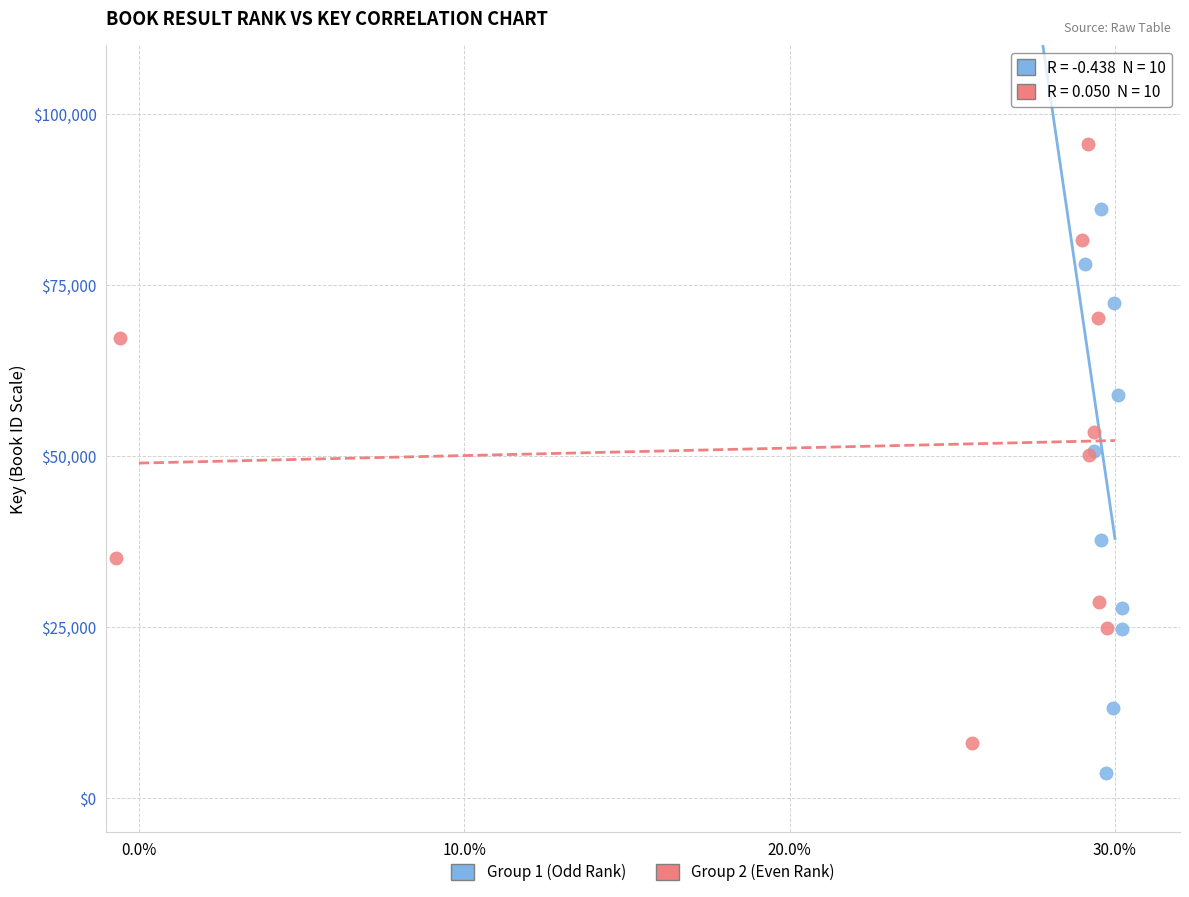

Which series contains the highest Y value?

Group 2 (Even Rank)